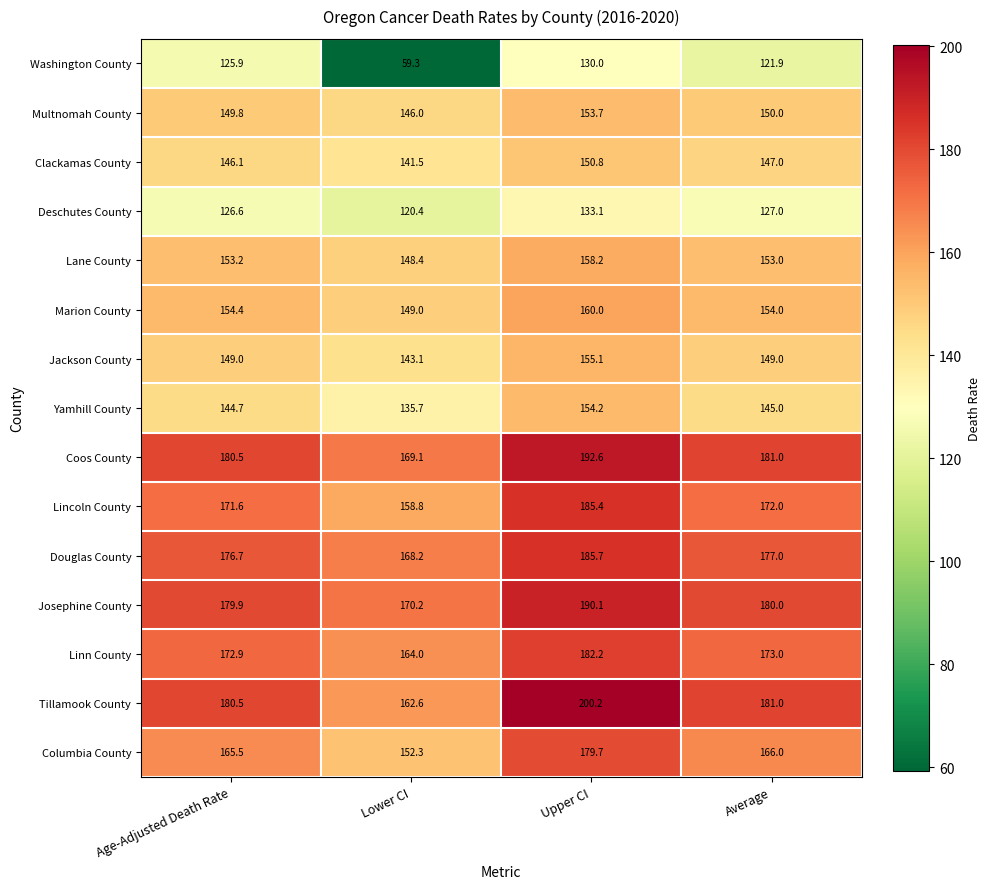

True or false: Linn County has a value of 36.1 at Age-Adjusted Death Rate.

False